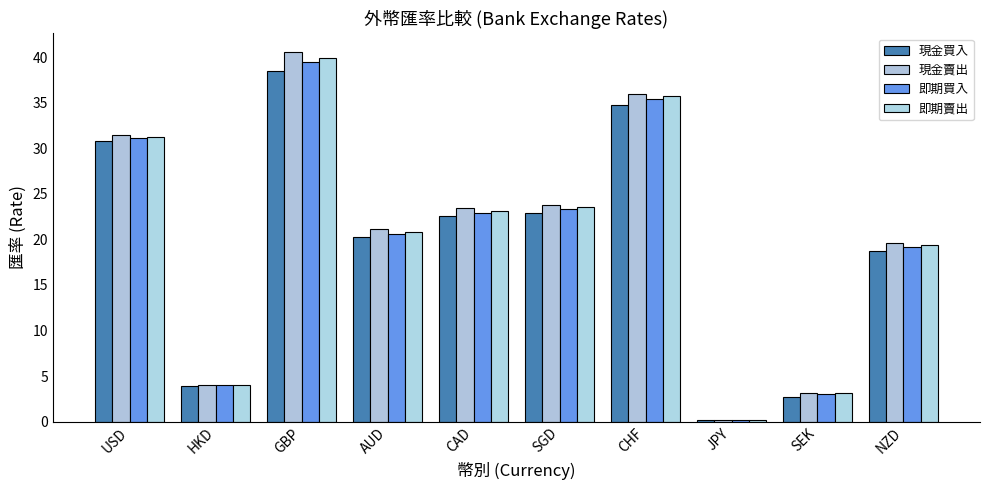

The 現金買入 series shows 0.2 at JPY. True or false?

True